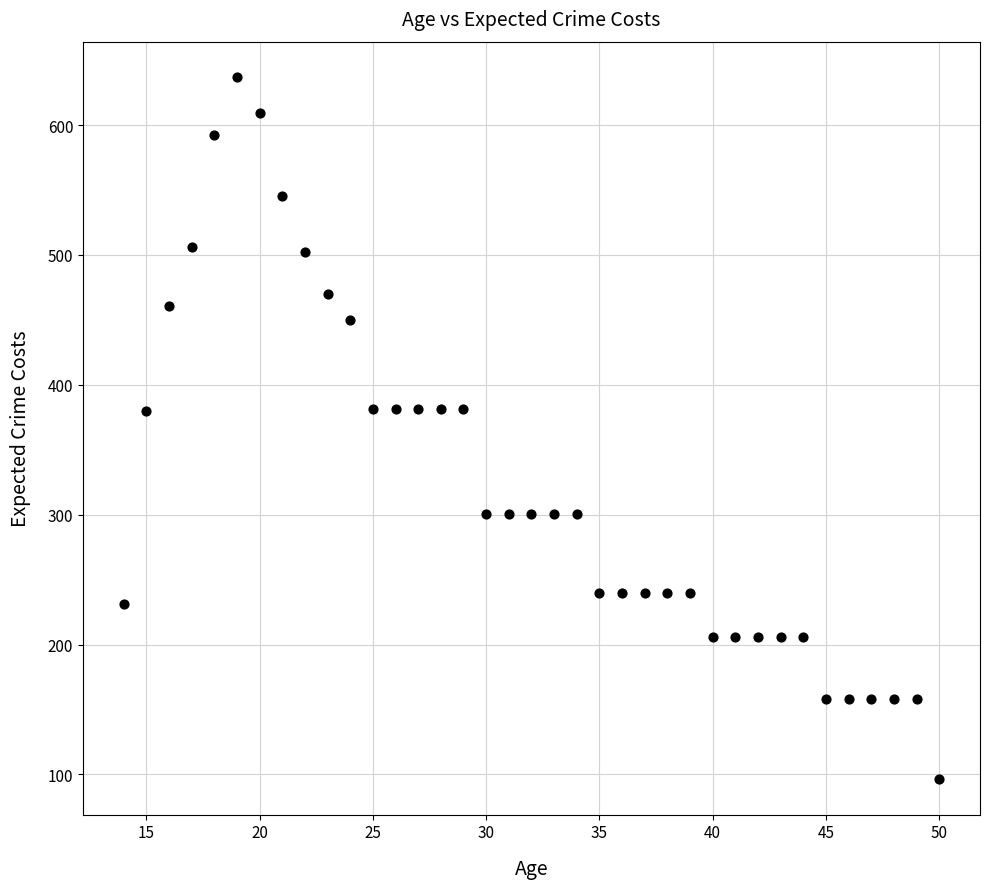

What is the range of X values (max minus min)?

36.0